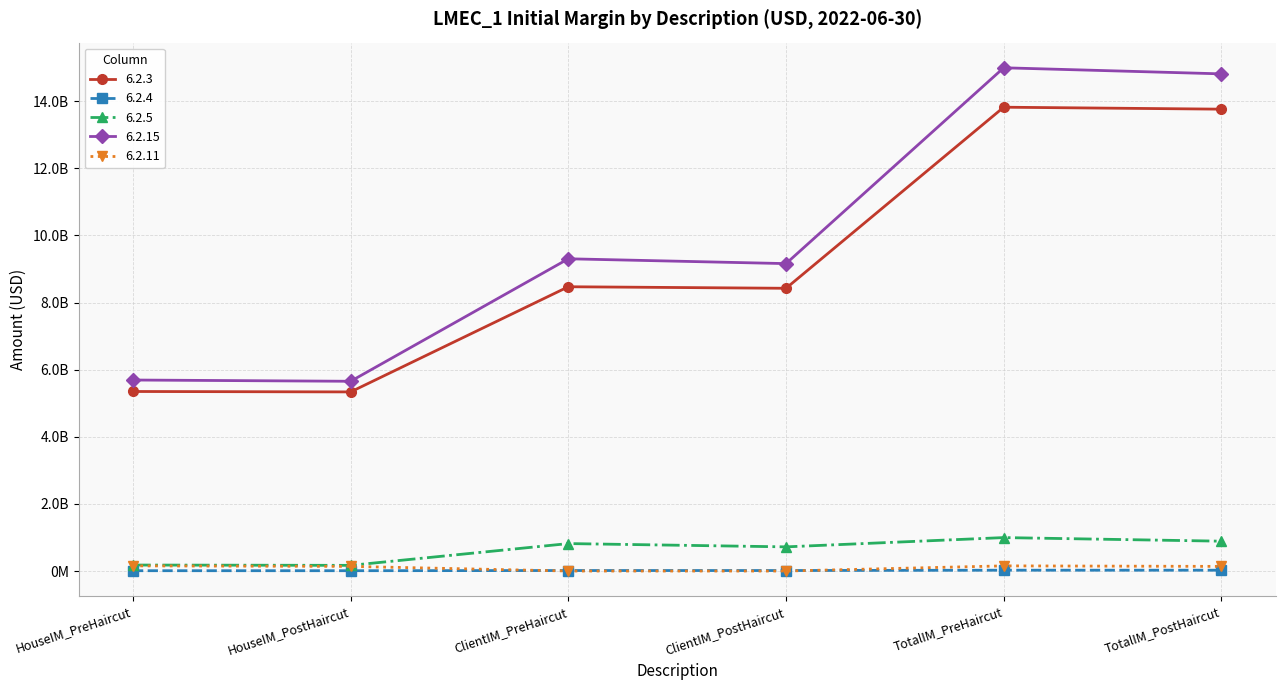

What are all the series names shown in the legend?

6.2.3, 6.2.4, 6.2.5, 6.2.15, 6.2.11